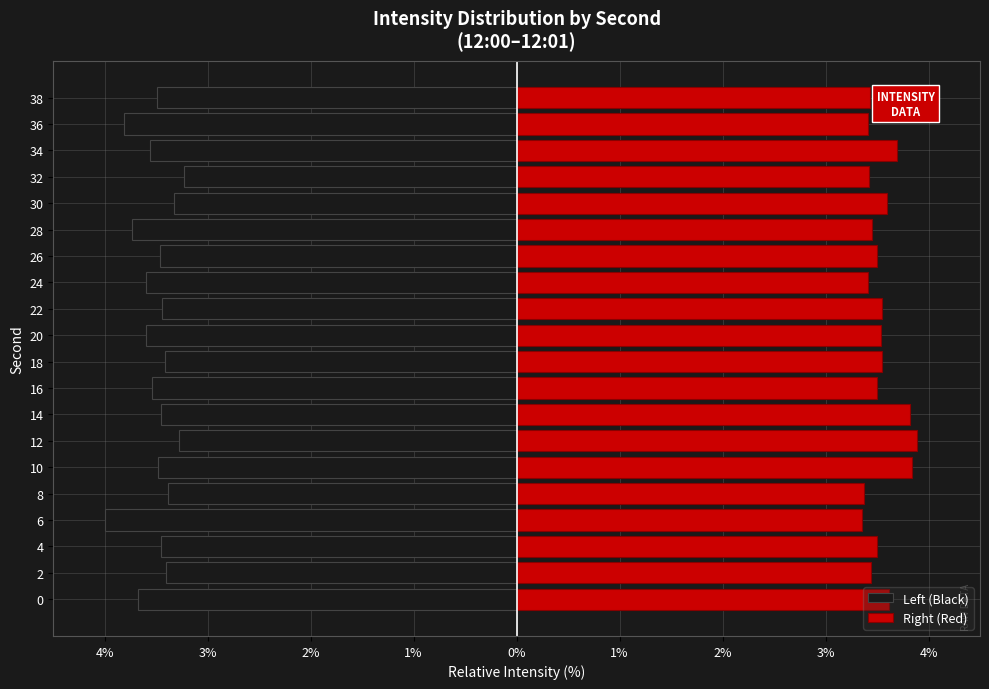

Which series changed the most between 10 and 18?

Right (Red)